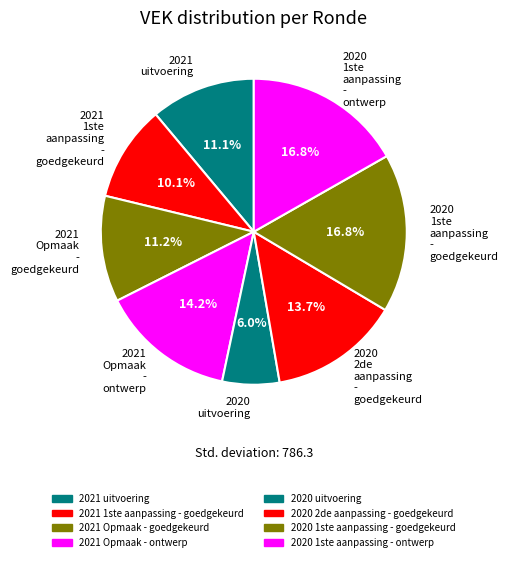

Count the number of slices in the pie.

8